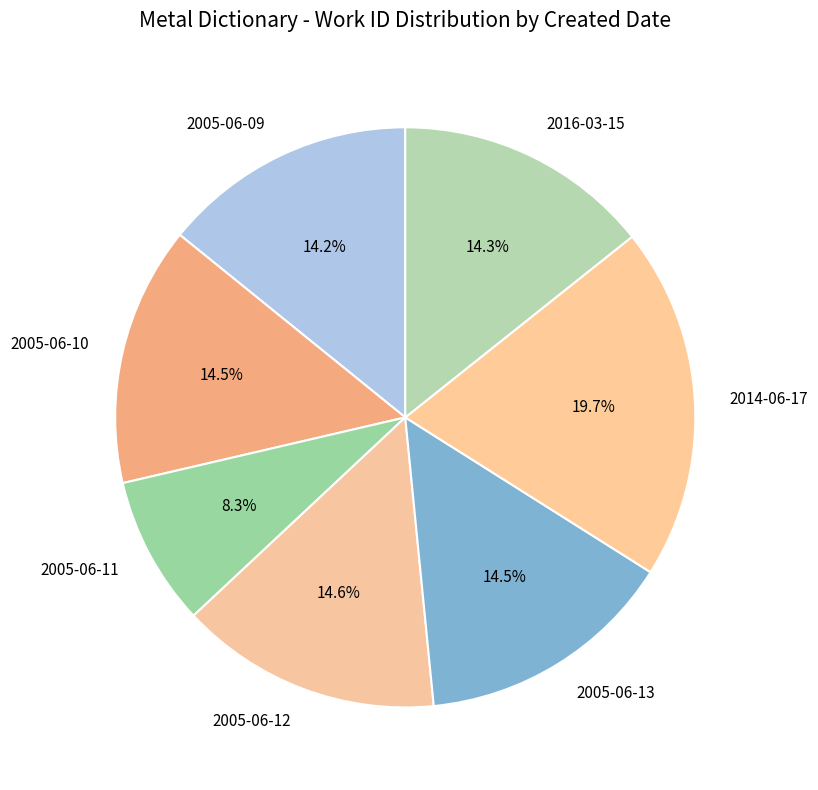

Does 2005-06-13 represent more than half of the total?

No